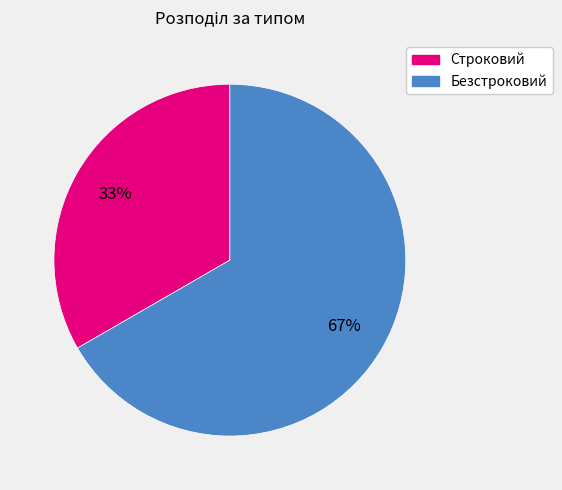

Which slice is the largest?

Безстроковий